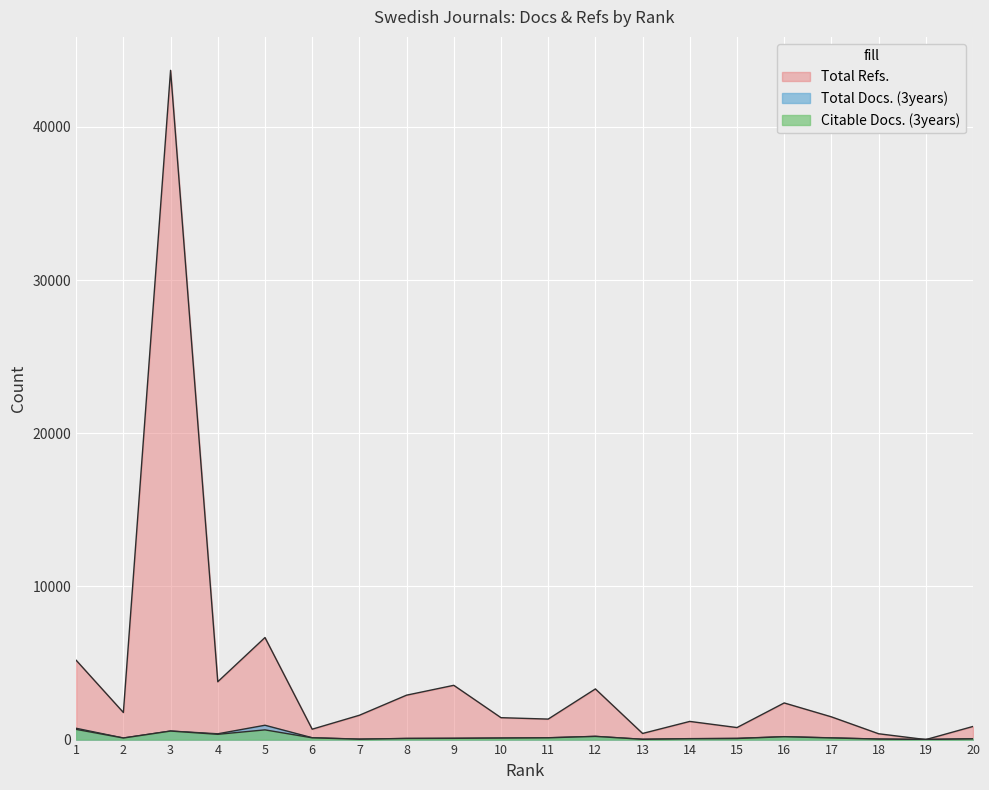

How many series are shown in this chart?

3